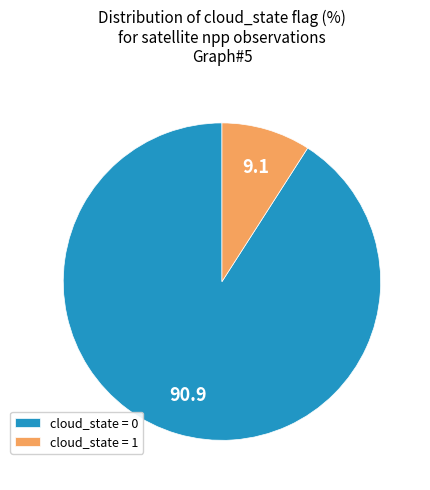

Which category has the biggest portion of the pie?

cloud_state = 0